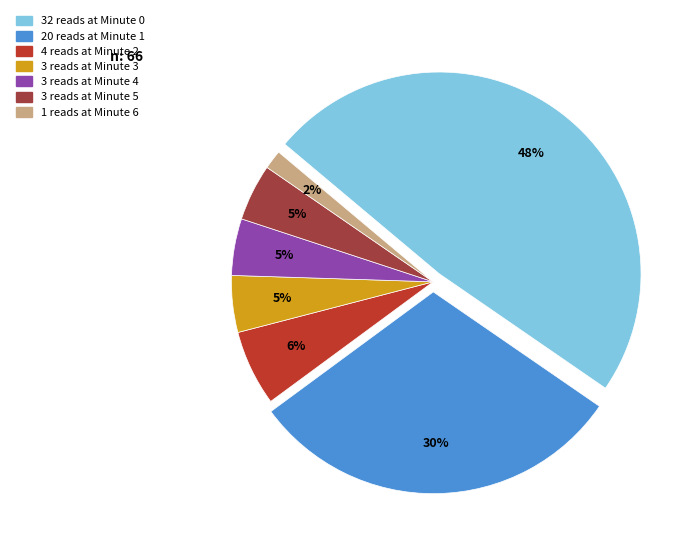

How many segments does this pie chart have?

7